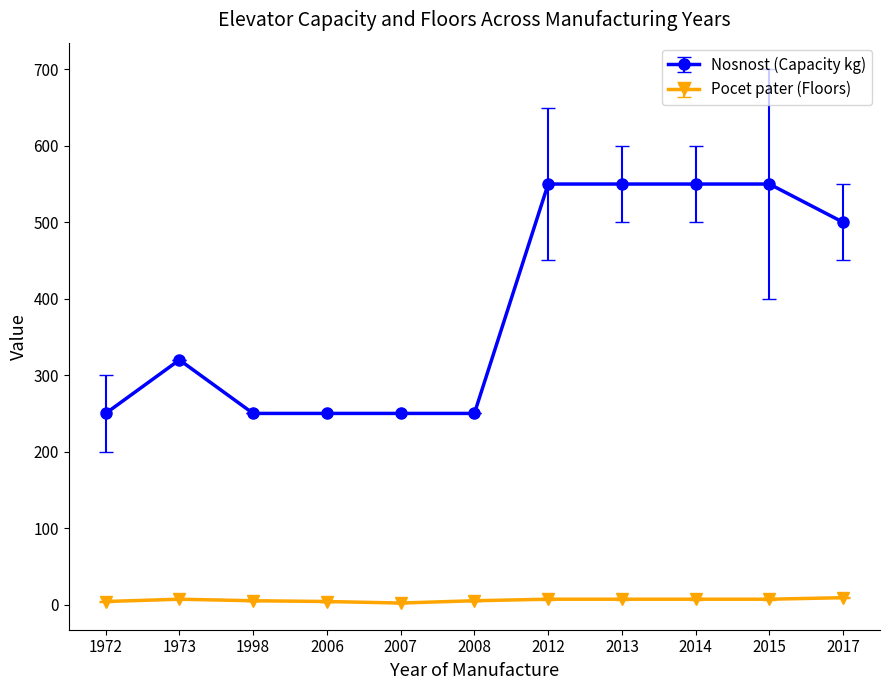

Rank the series at 2014 from lowest to highest value.

Pocet pater (Floors), Nosnost (Capacity kg)